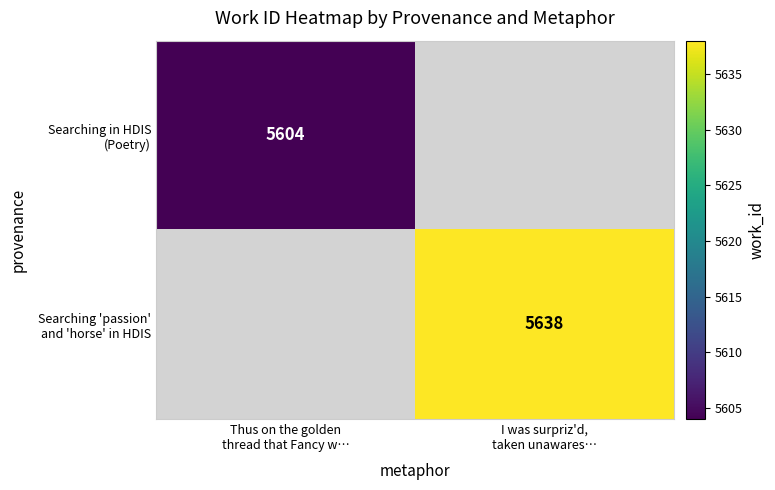

Is it true that Searching 'passion' and 'horse' in HDIS equals 9642 at I was surpriz'd, taken unawares…?

False